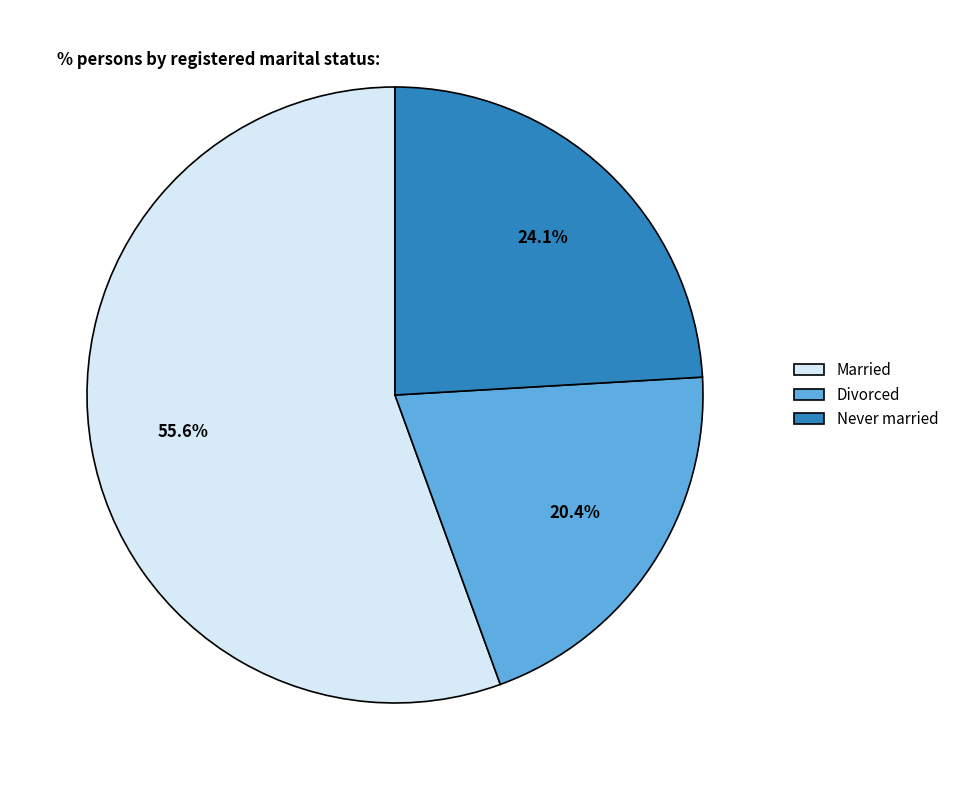

How many slices are in this pie chart?

3